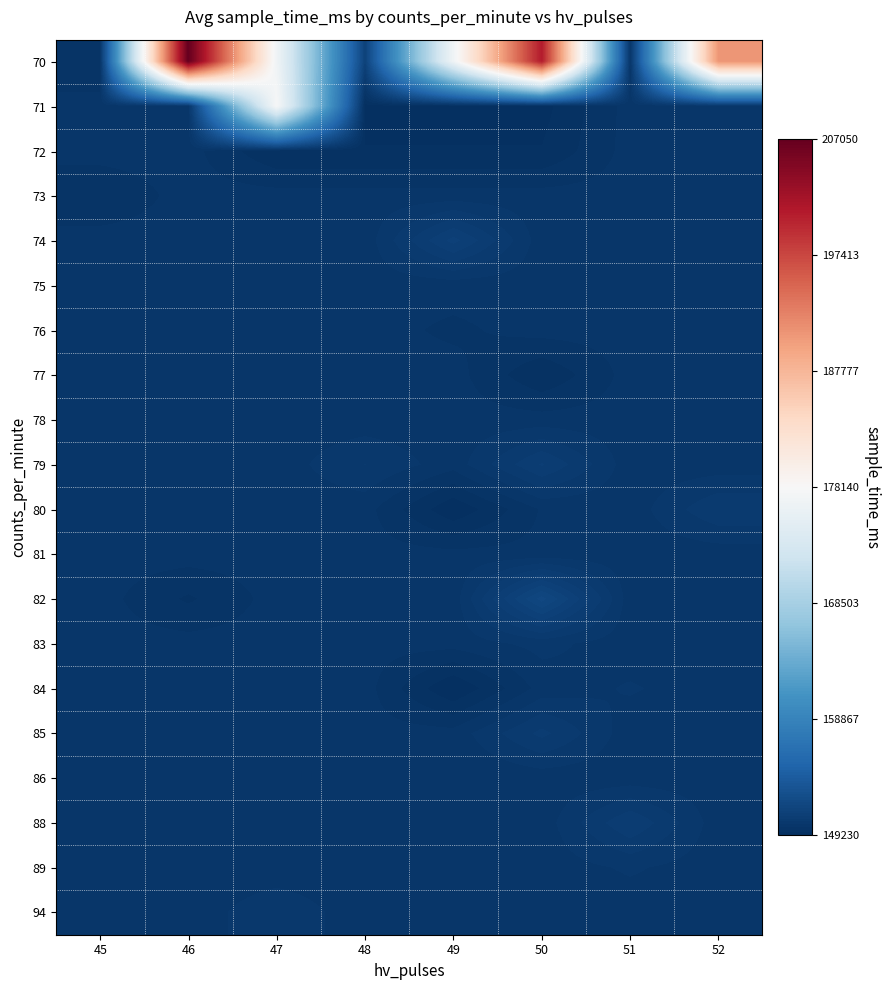

Which series has the widest spread of values?

70